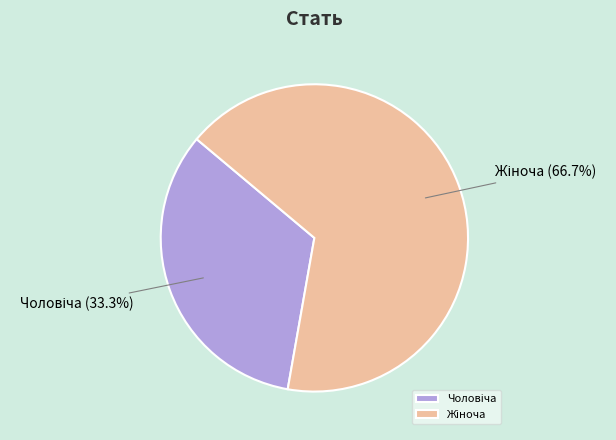

Is there any slice that represents more than half of the pie?

Yes